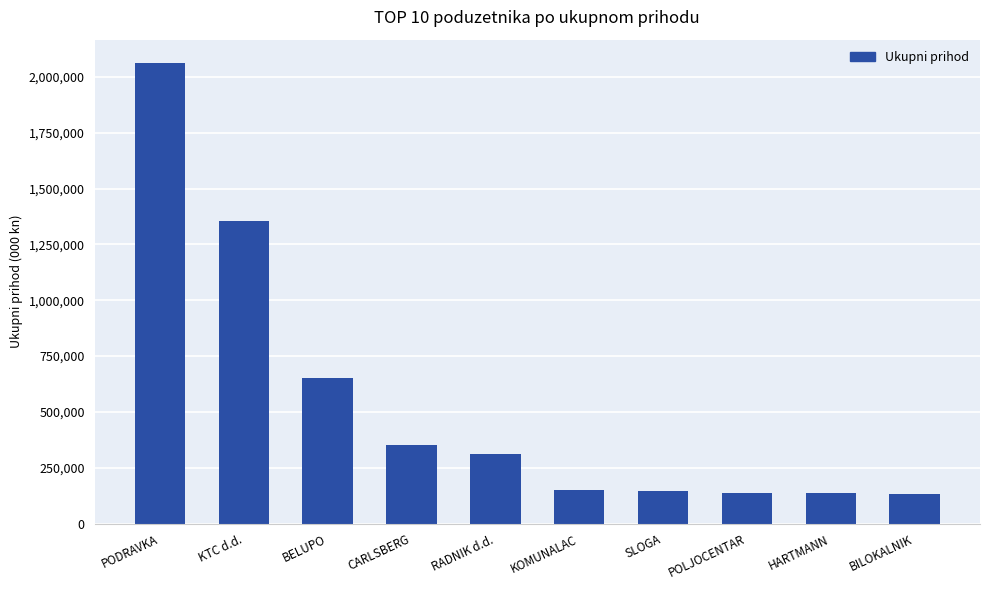

What is the label of the 7th bar from the right?

CARLSBERG